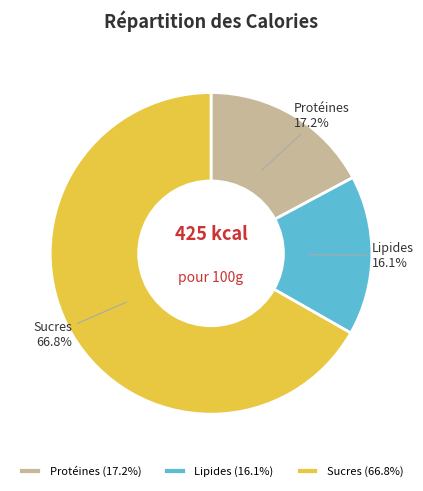

Count the number of slices in the pie.

3